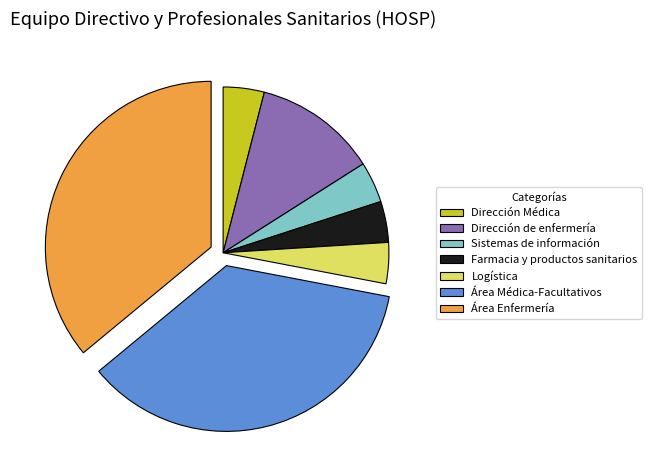

The Área Médica-Facultativos slice represents 49% of the pie. True or false?

False